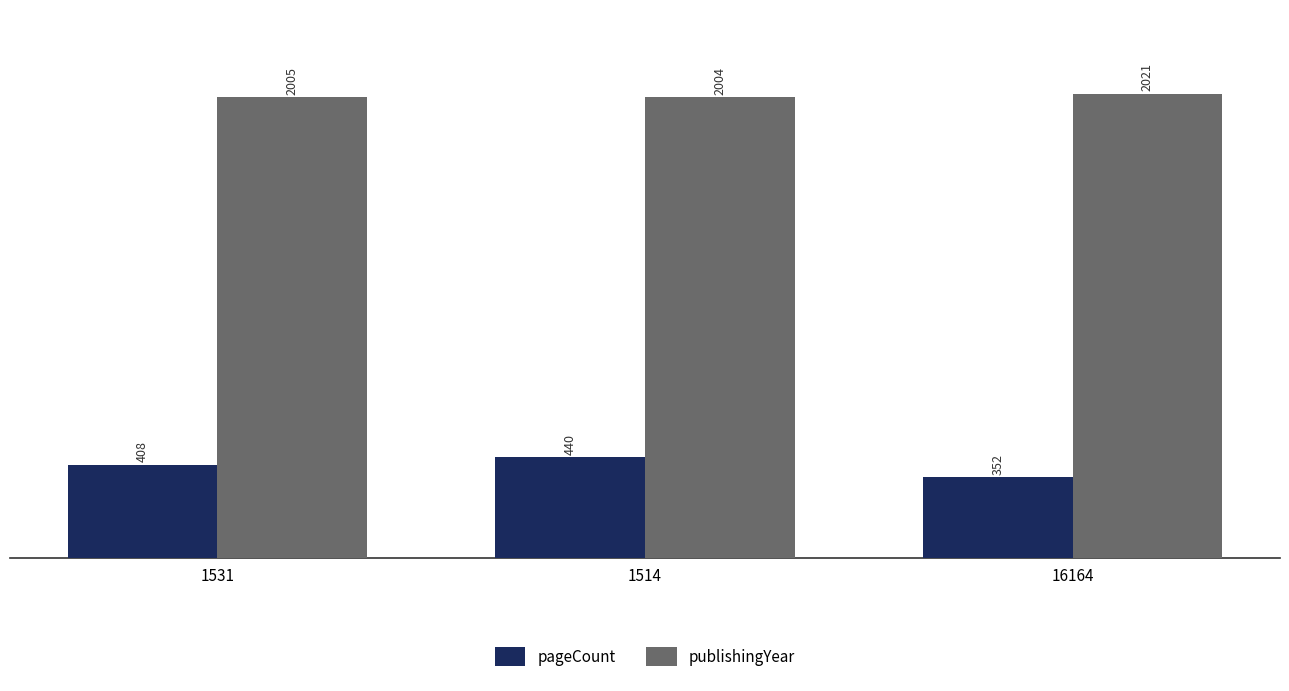

At which category does the chart reach its peak across all series?

16164